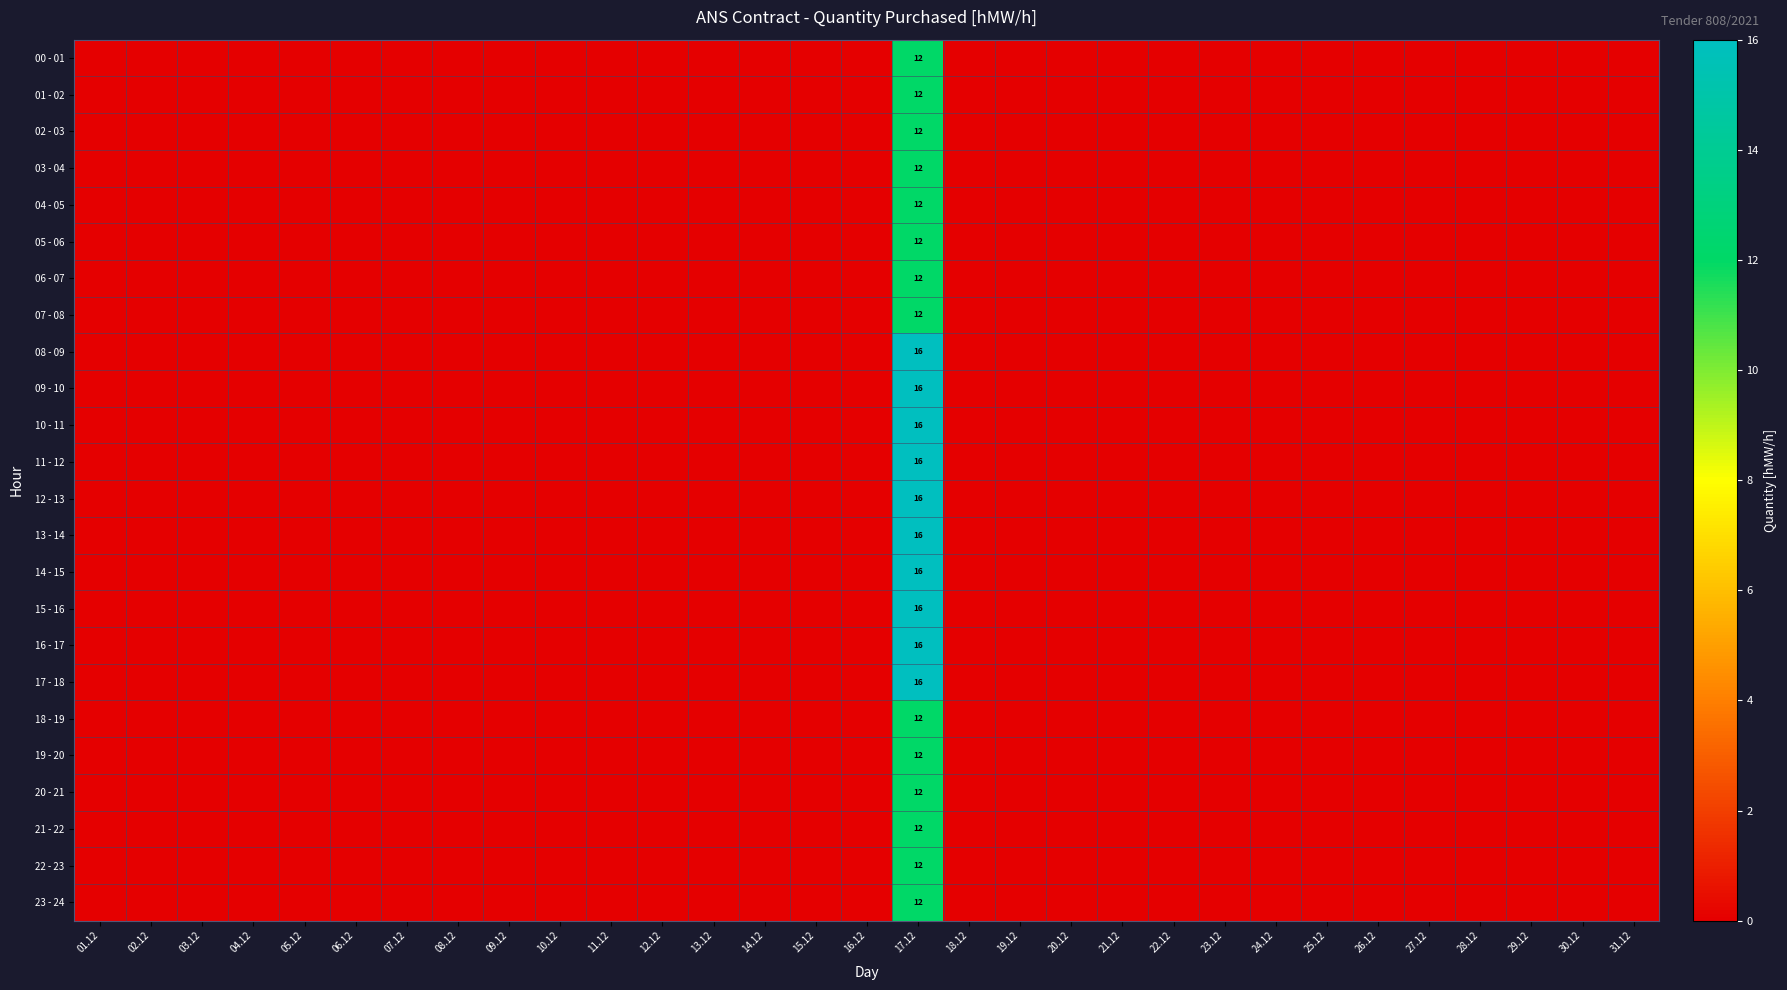

The 21 - 22 series shows 6 at 06.12. True or false?

False